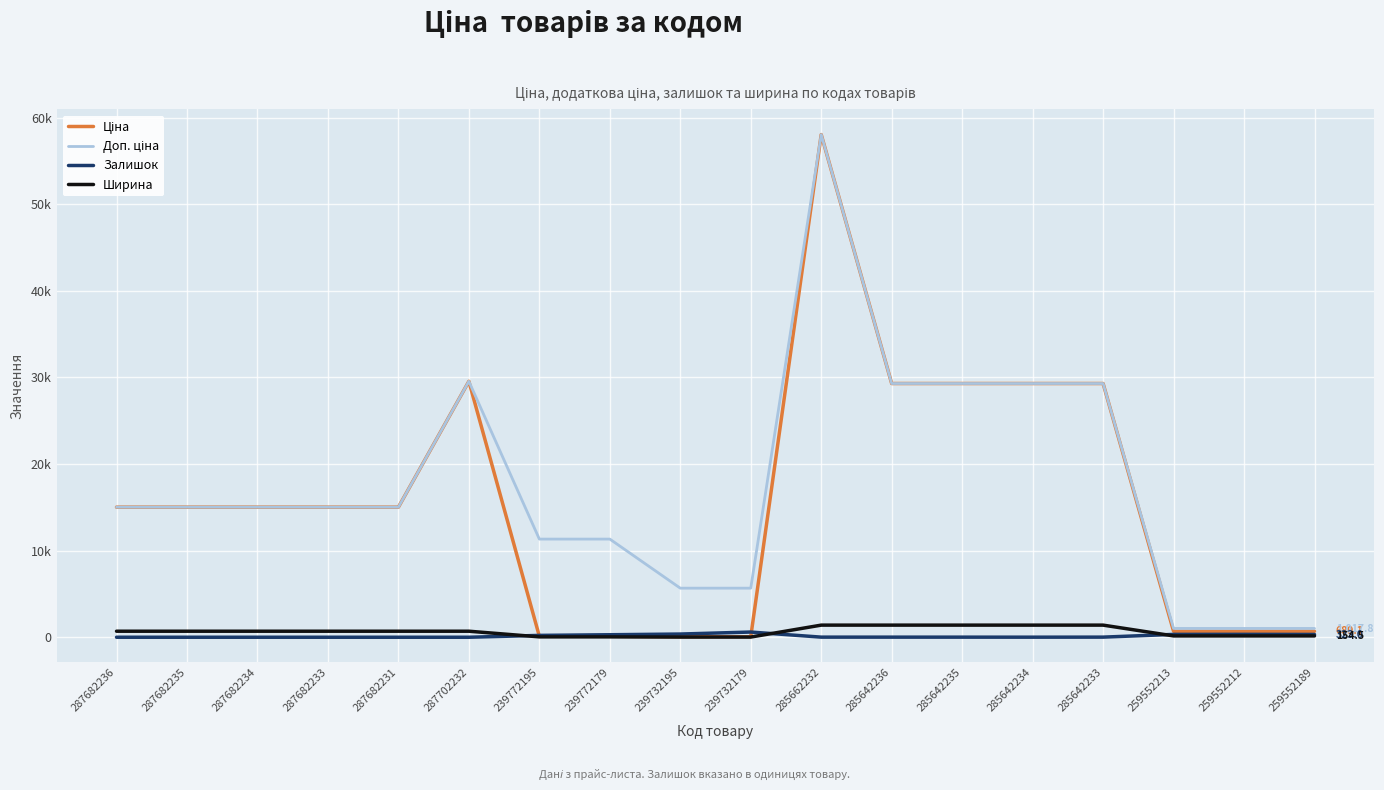

At which label does Залишок reach its peak?

239732179